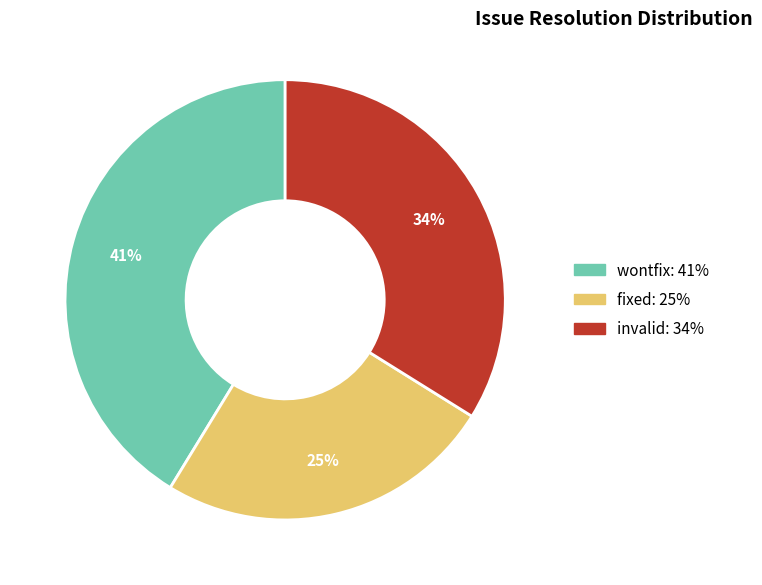

What is the ratio of the value at fixed to the value at invalid?

0.7